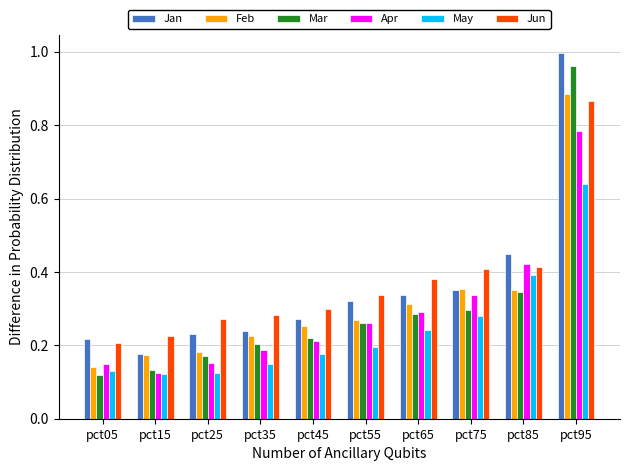

Which series has the largest range (max minus min)?

Mar